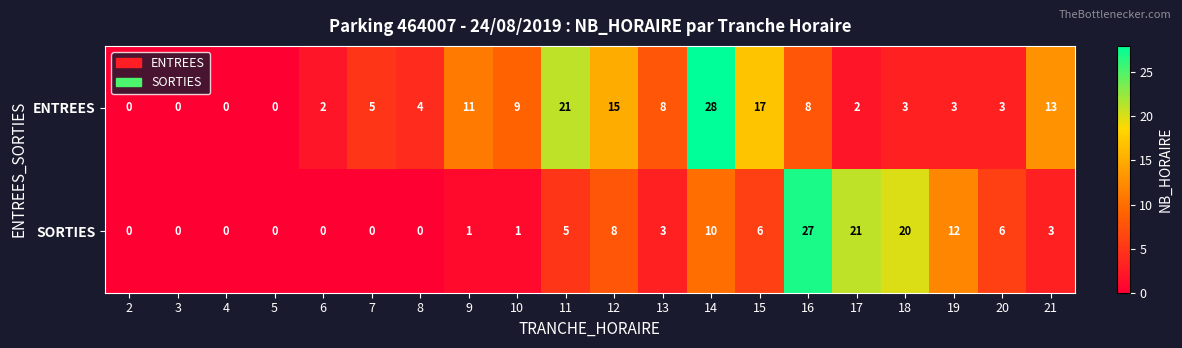

At 9, list the series in order from largest to smallest.

ENTREES, SORTIES